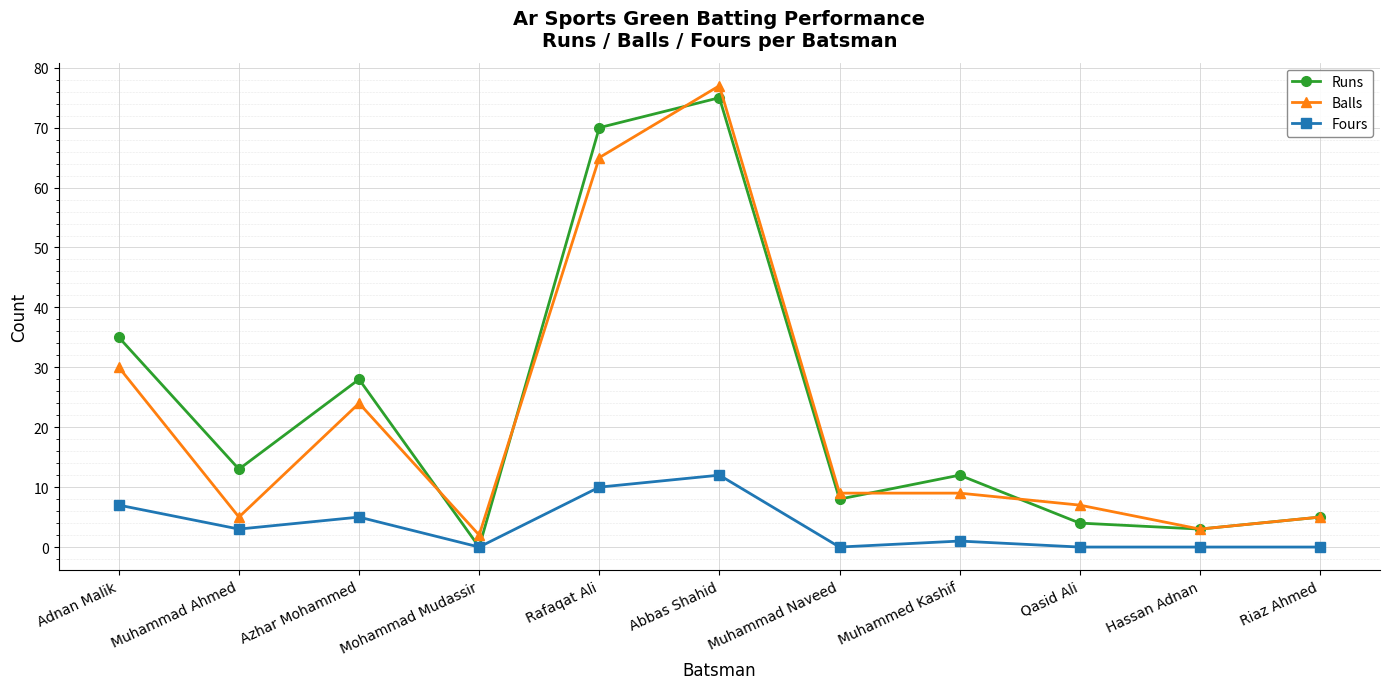

Which category has the lowest value in the Balls series?

Mohammad Mudassir